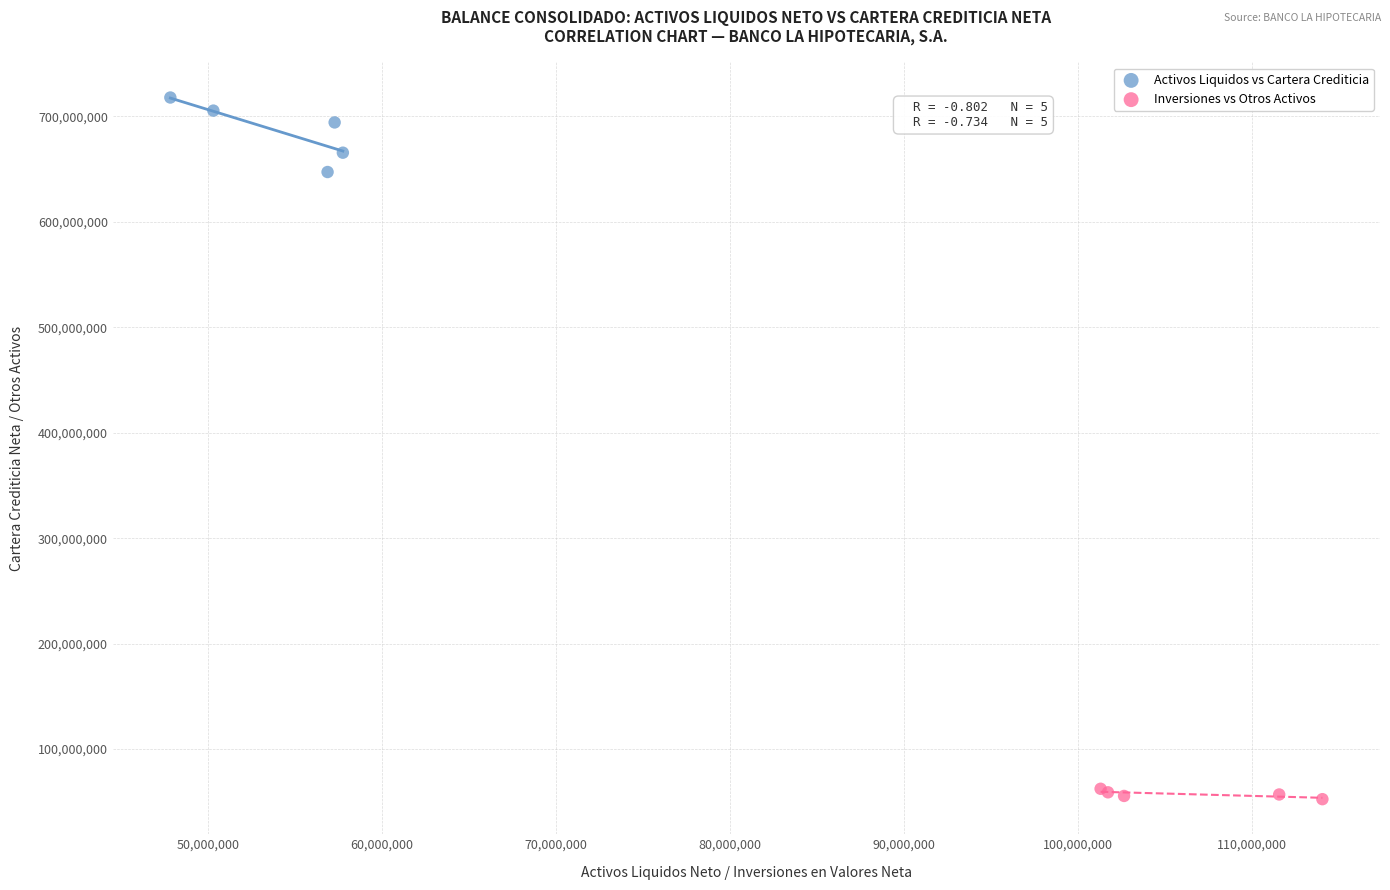

What are all the series names shown in the legend?

Activos Liquidos vs Cartera Crediticia, Inversiones vs Otros Activos